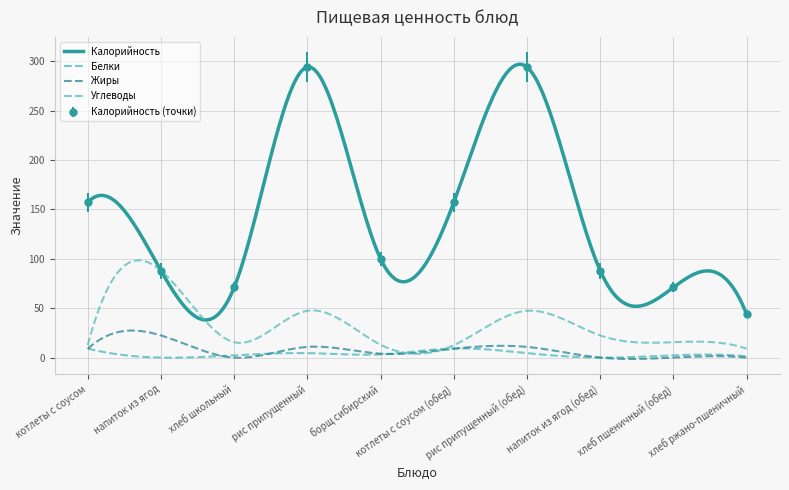

Between борщ сибирский and напиток из ягод (обед), which series saw the biggest shift?

Калорийность